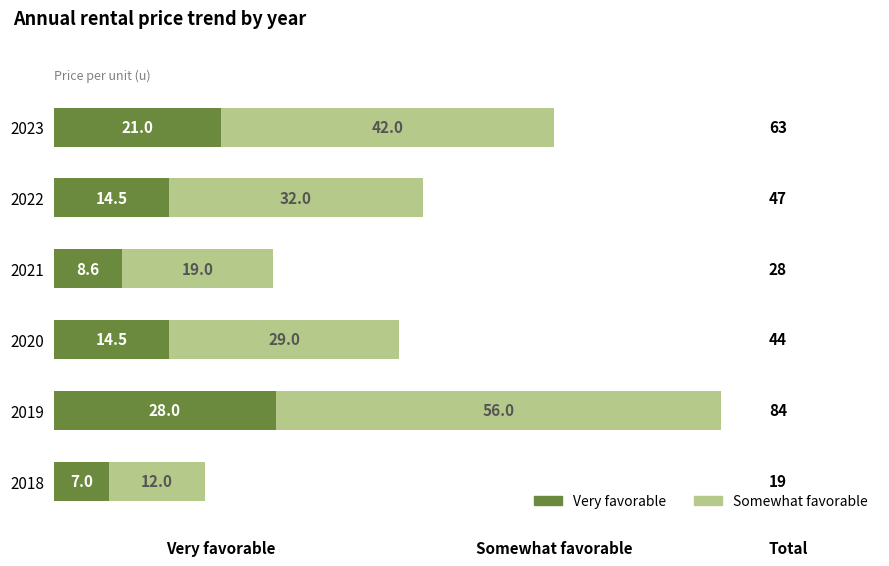

What is the difference between the maximum and minimum values in the Very favorable series?

21.0